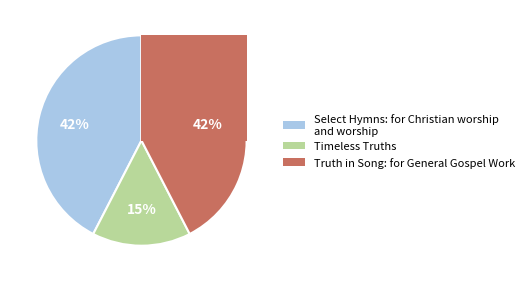

Does Select Hymns: for Christian worship and worship account for over 50% of the chart?

No